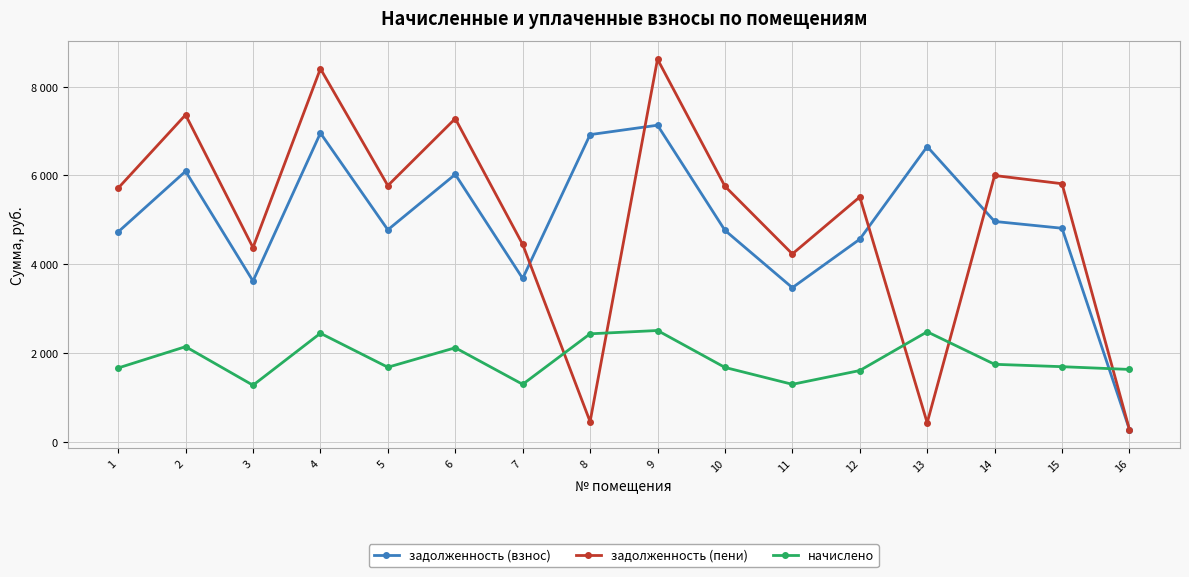

How many times do задолженность (взнос) and задолженность (пени) cross each other?

5